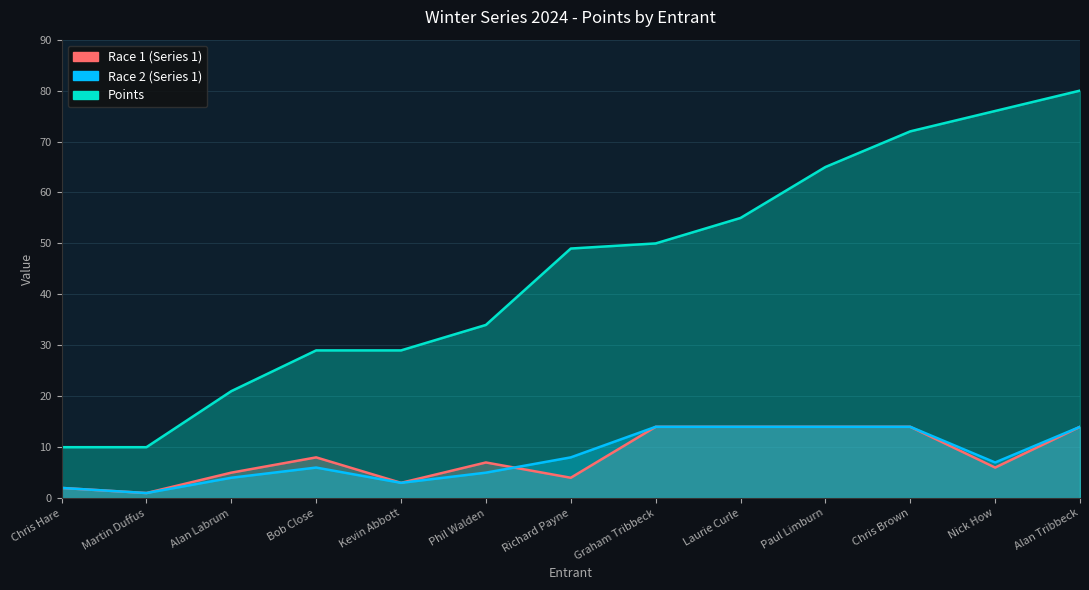

Reading left to right, extract all data points from this chart.

Race 1 (Series 1): Chris Hare=2	Martin Duffus=1	Alan Labrum=5	Bob Close=8	Kevin Abbott=3	Phil Walden=7	Richard Payne=4	Graham Tribbeck=14	Laurie Curle=14	Paul Limburn=14	Chris Brown=14	Nick How=6	Alan Tribbeck=14
Race 2 (Series 1): Chris Hare=2	Martin Duffus=1	Alan Labrum=4	Bob Close=6	Kevin Abbott=3	Phil Walden=5	Richard Payne=8	Graham Tribbeck=14	Laurie Curle=14	Paul Limburn=14	Chris Brown=14	Nick How=7	Alan Tribbeck=14
Points: Chris Hare=10	Martin Duffus=10	Alan Labrum=21	Bob Close=29	Kevin Abbott=29	Phil Walden=34	Richard Payne=49	Graham Tribbeck=50	Laurie Curle=55	Paul Limburn=65	Chris Brown=72	Nick How=76	Alan Tribbeck=80